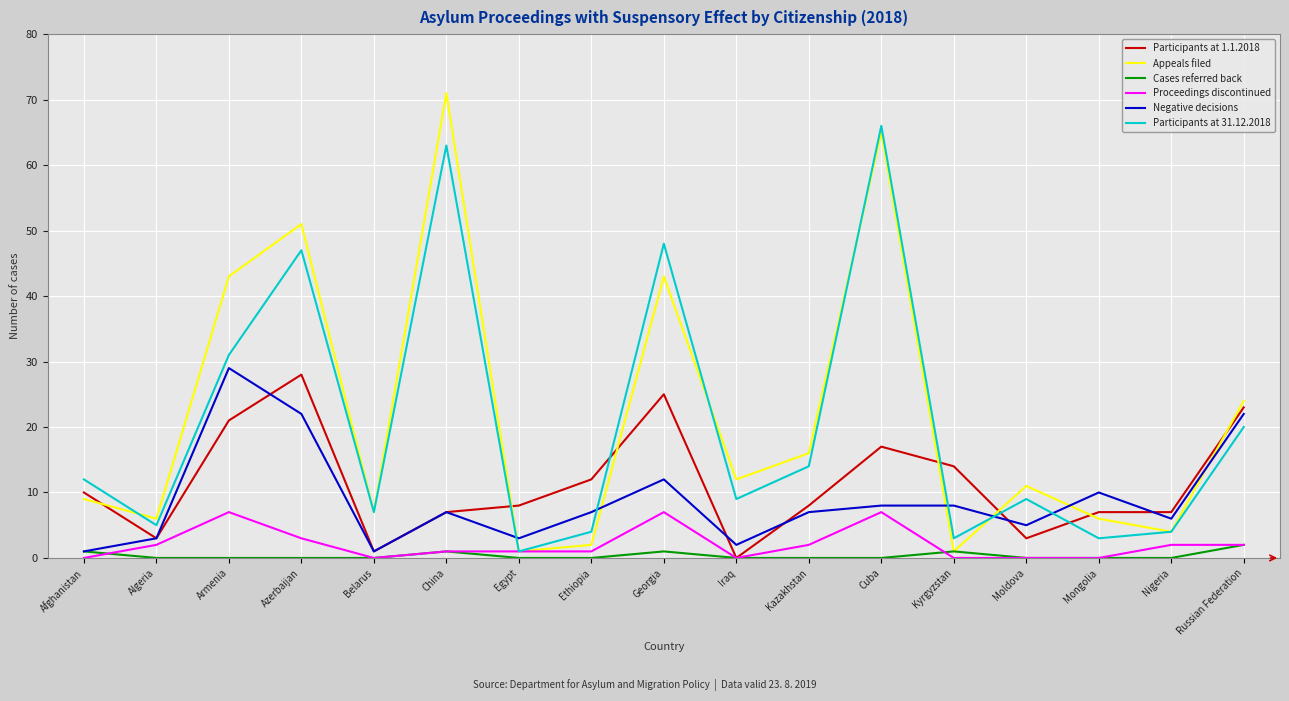

Where does the Participants at 1.1.2018 series first go above 8?

Afghanistan